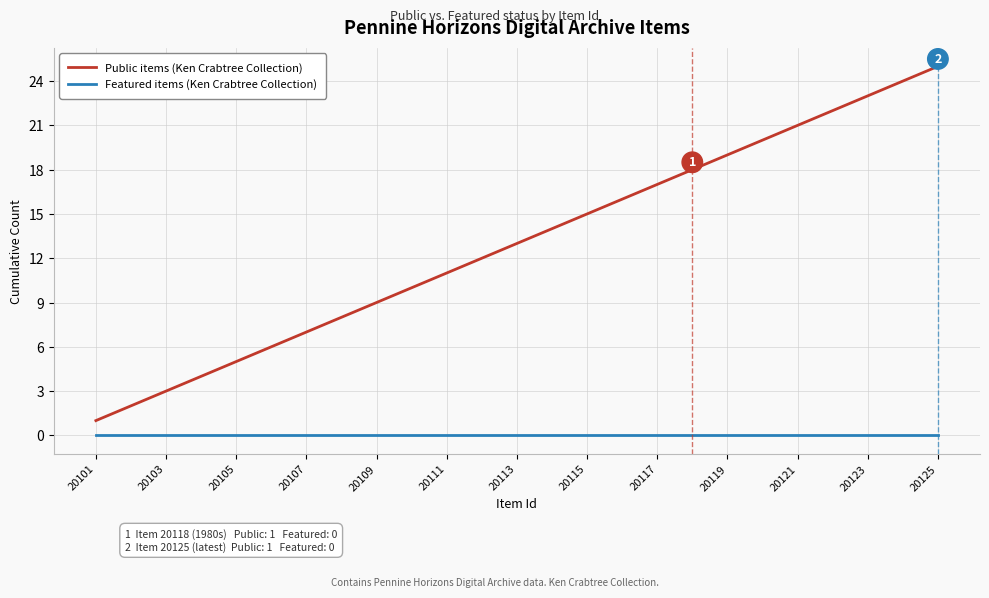

Which series has the largest range (max minus min)?

Public items (Ken Crabtree Collection)